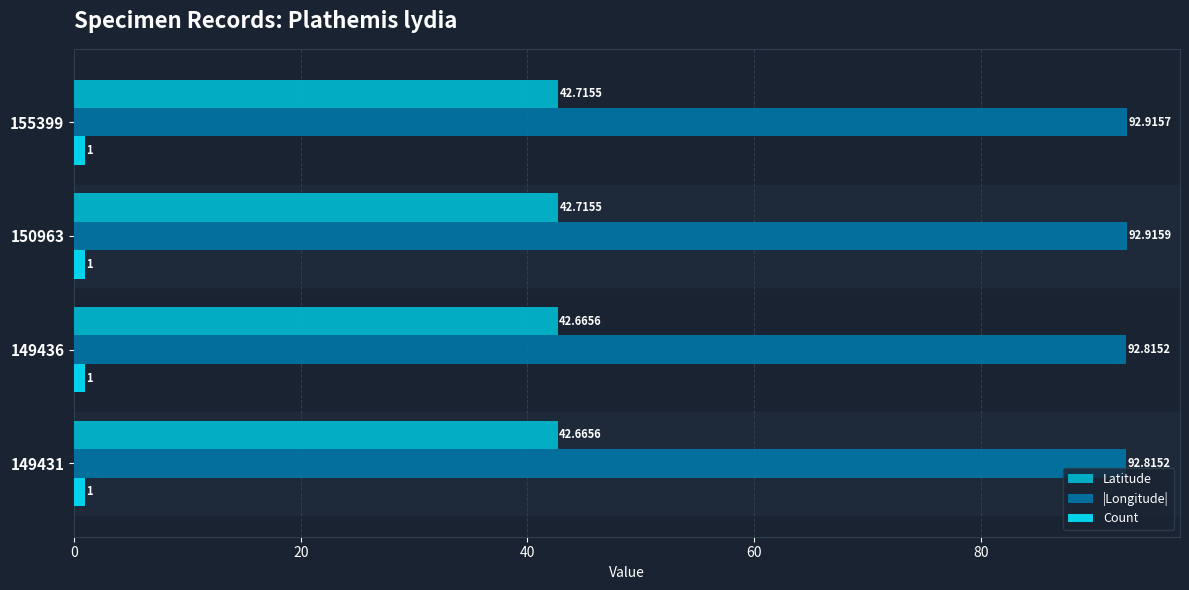

Rank the series by their maximum value, from highest to lowest.

|Longitude|, Latitude, Count